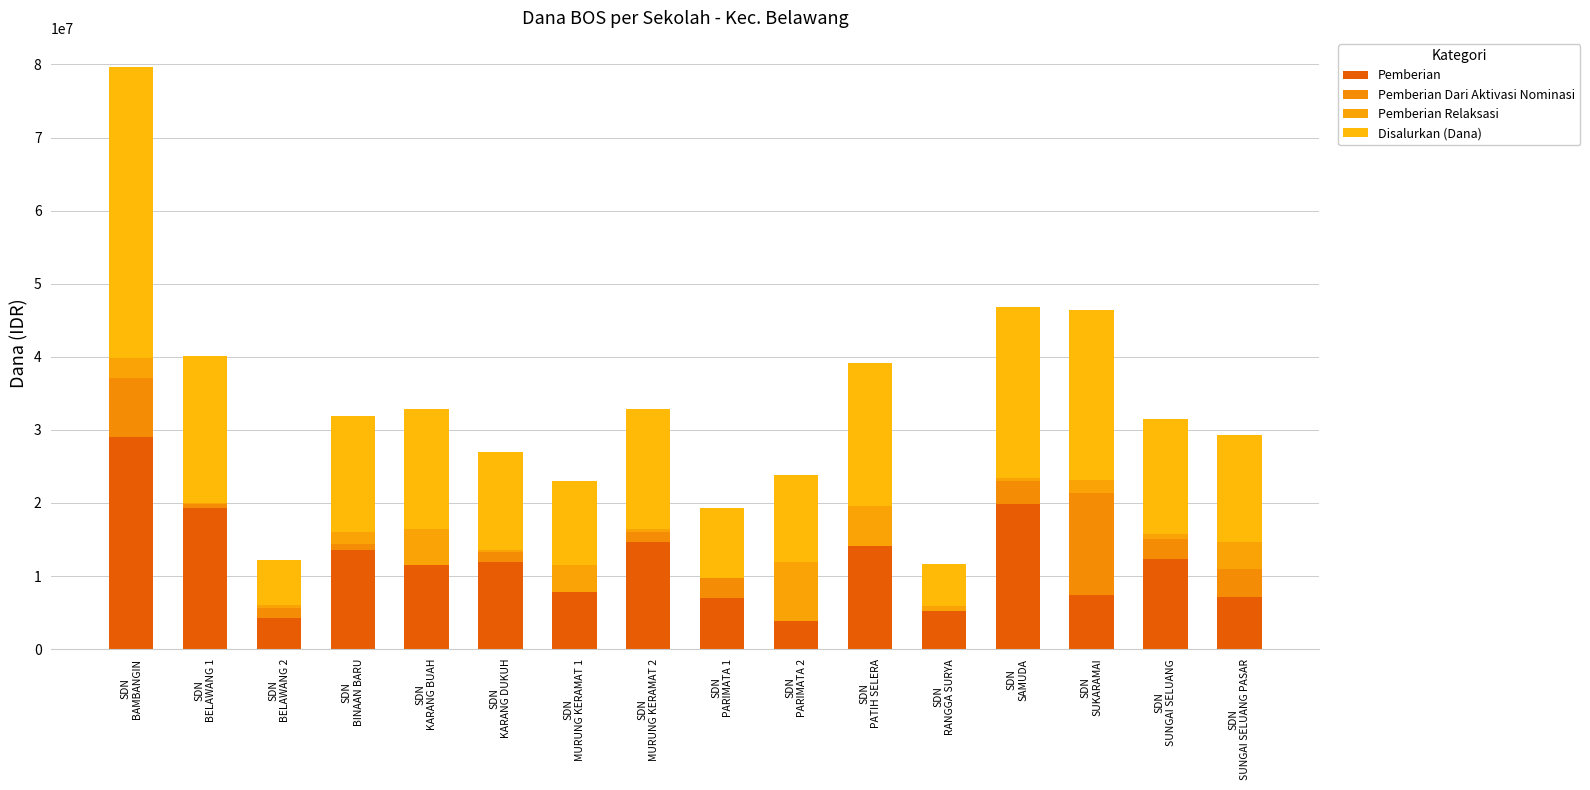

Count the number of categories in the chart.

16